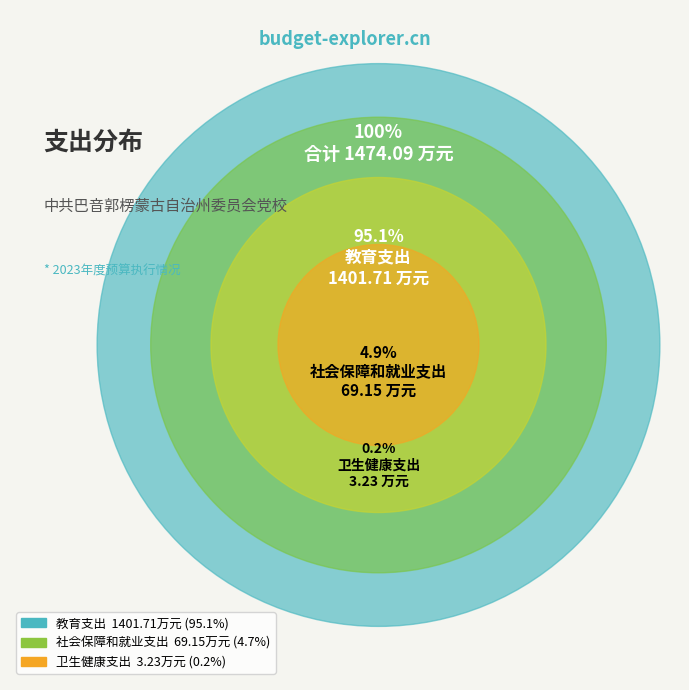

Which category accounts for the majority?

教育支出